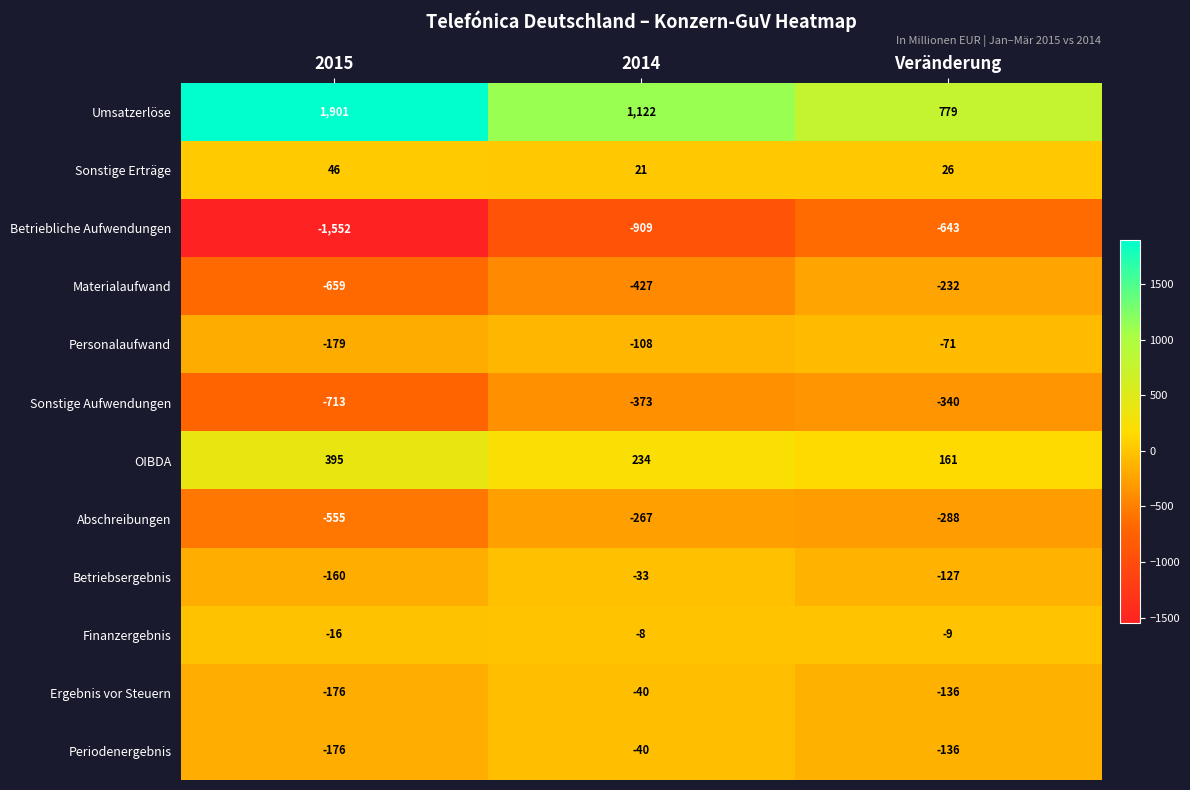

What is the sum of all Betriebliche Aufwendungen values?

-3104